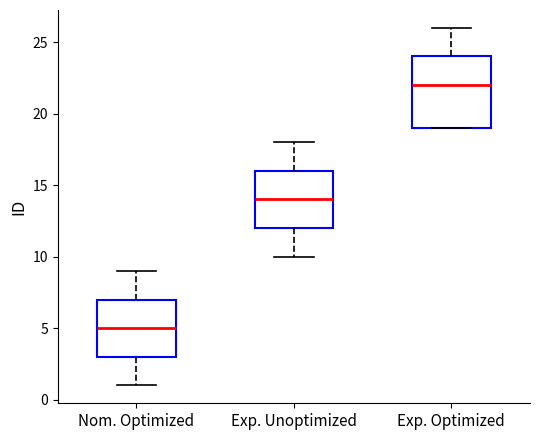

Reading left to right, read every box against the y-axis: the position of its median line, the range the box covers, and the ends of its whiskers. The values are not printed on the chart, so give them approximately, as read against the axis.

Nom. Optimized: median 5, box 3 to 7, whiskers 1 to 9
Exp. Unoptimized: median 14, box 12 to 16, whiskers 10 to 18
Exp. Optimized: median 22, box 19 to 24, whiskers 19 to 26